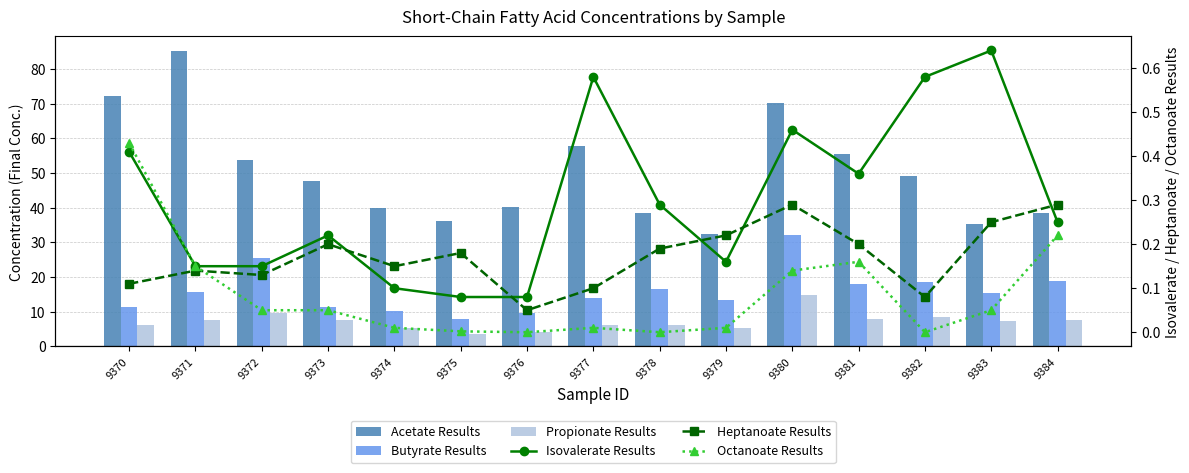

At which label does Propionate Results first exceed 7?

9371